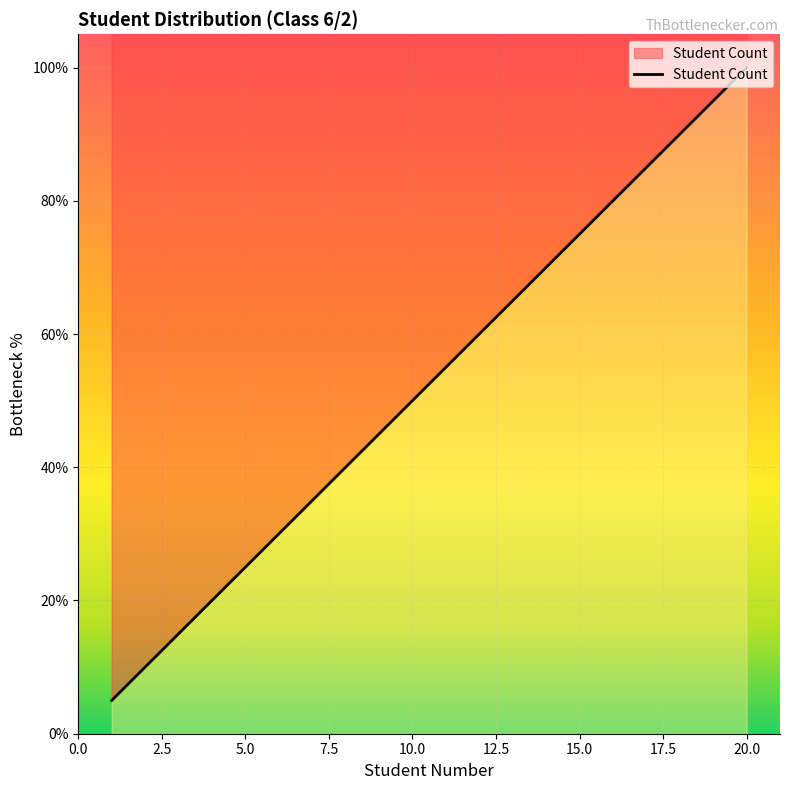

Rank the categories by value from lowest to highest.

1, 2, 3, 4, 5, 6, 7, 8, 9, 10, 11, 12, 13, 14, 15, 16, 17, 18, 19, 20